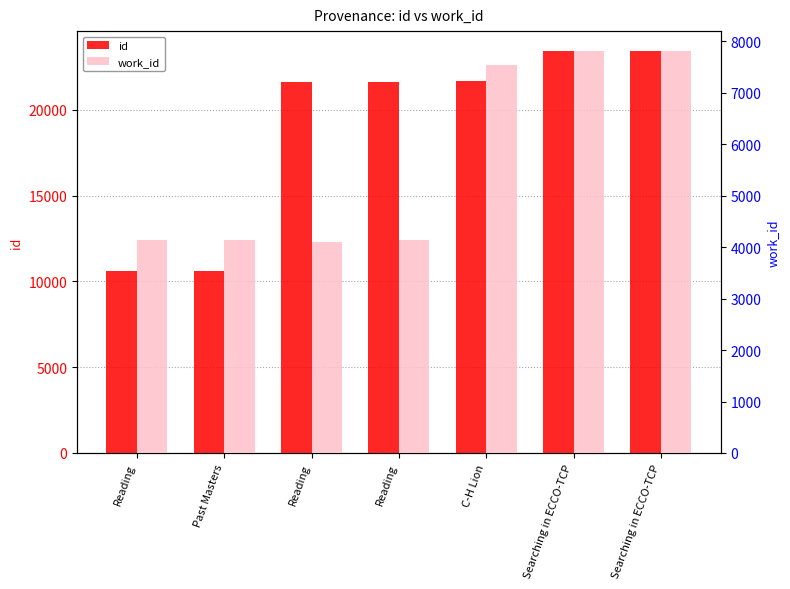

Rank the categories by id value from lowest to highest.

Reading, Past Masters, Reading, Reading, C-H Lion, Searching in ECCO-TCP, Searching in ECCO-TCP